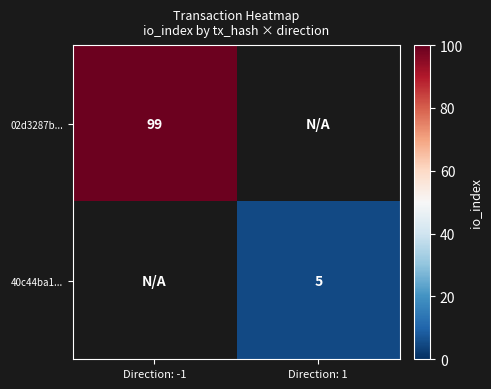

True or false: 02d3287b... has a value of 175 at Direction: -1.

False